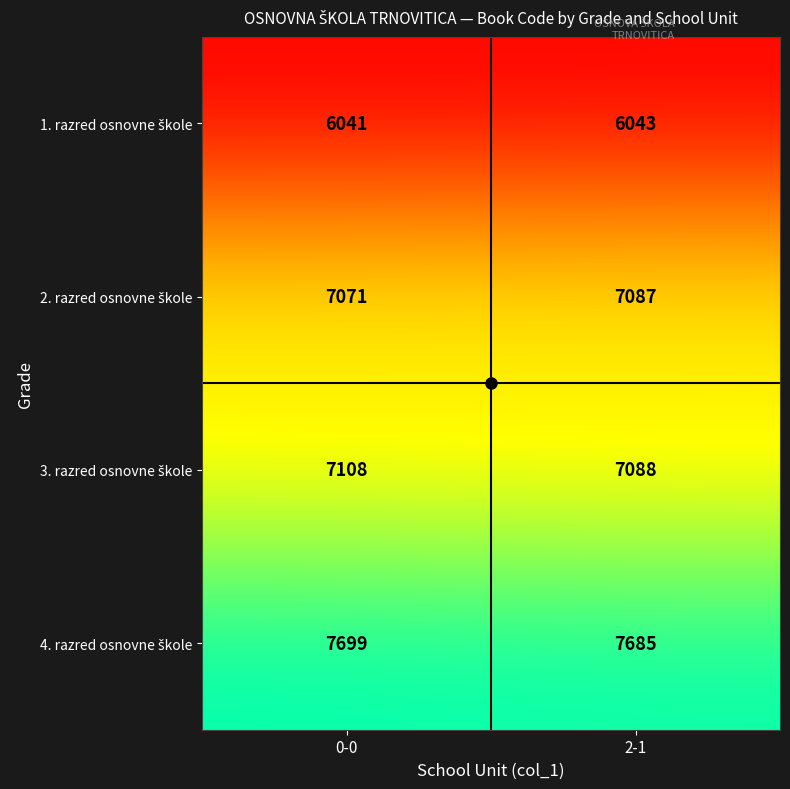

Which category has the lowest value across all series?

0-0